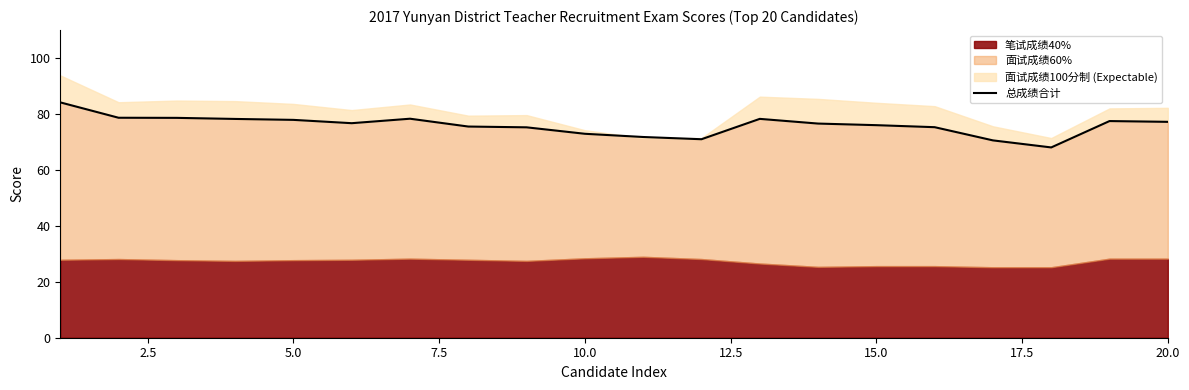

The value at 11 is 71.0. True or false?

True